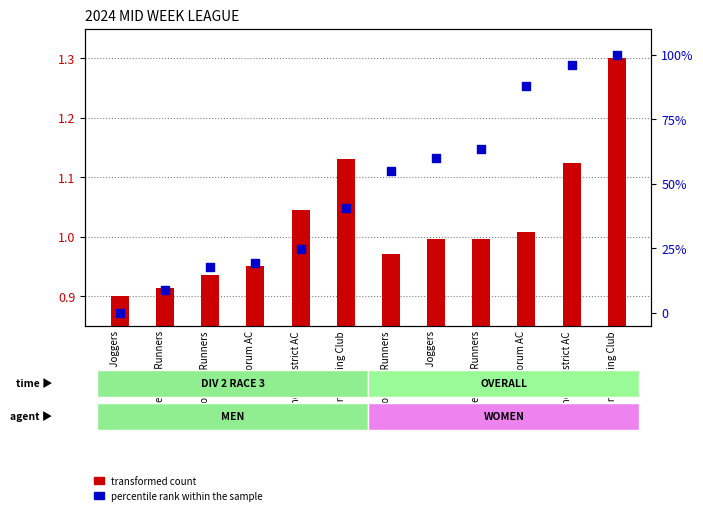

At how many categories does at least one series exceed 32?

7